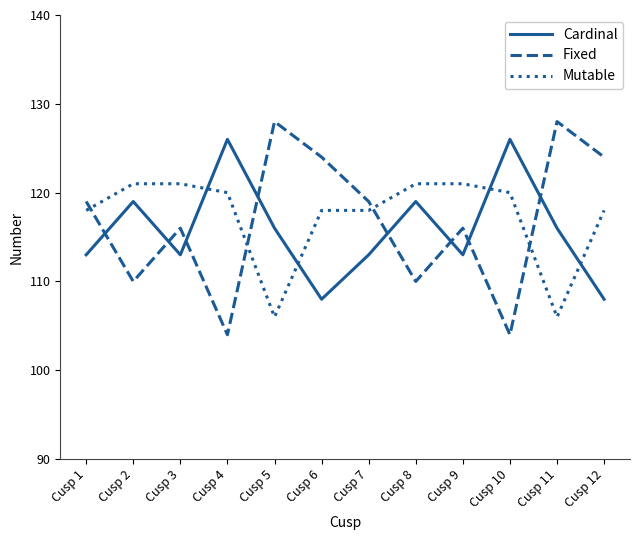

At which label does Mutable first exceed 120?

Cusp 2